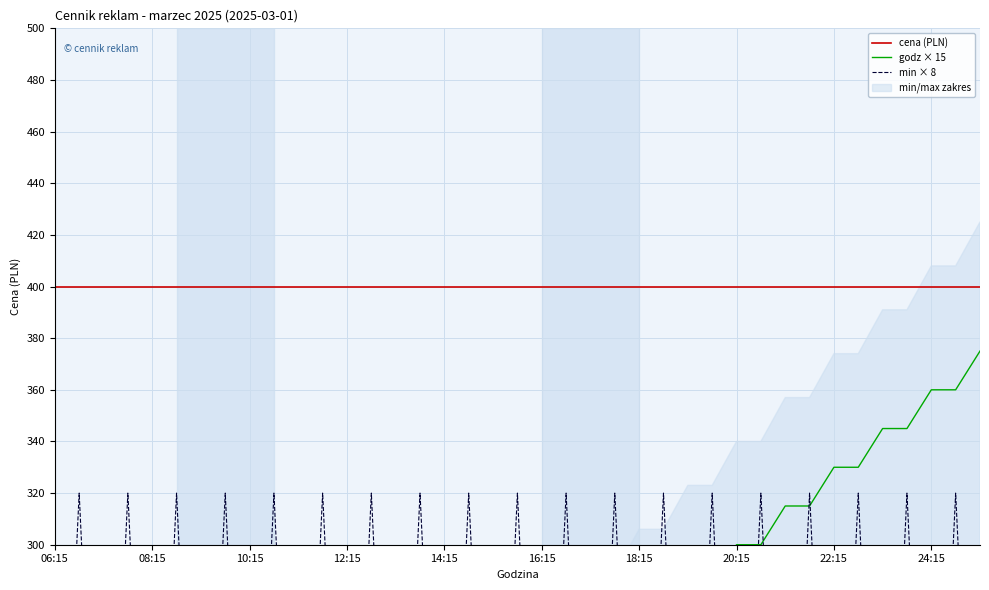

What is the value of the min × 8 point at the 26th from the left?

320